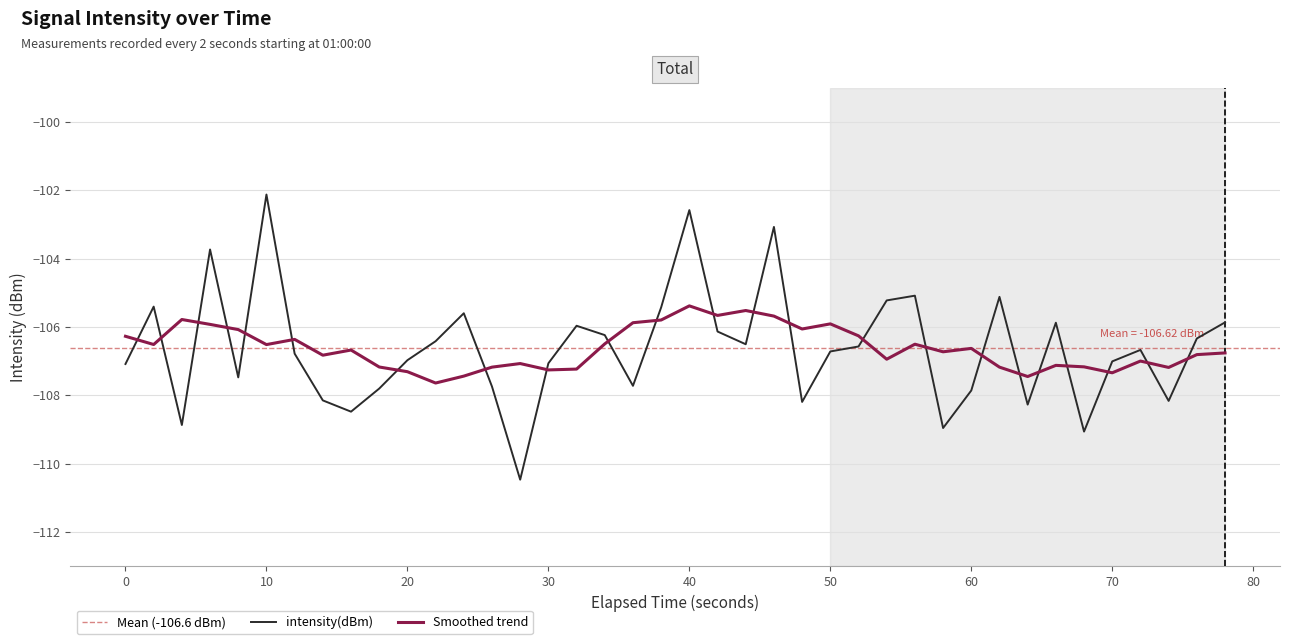

The value of Smoothed trend at 70 is -36.0. True or false?

False